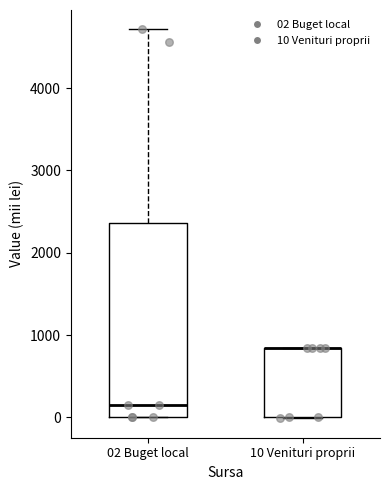

Comparing the boxes themselves (not the whiskers), which one is the tallest?

02 Buget local